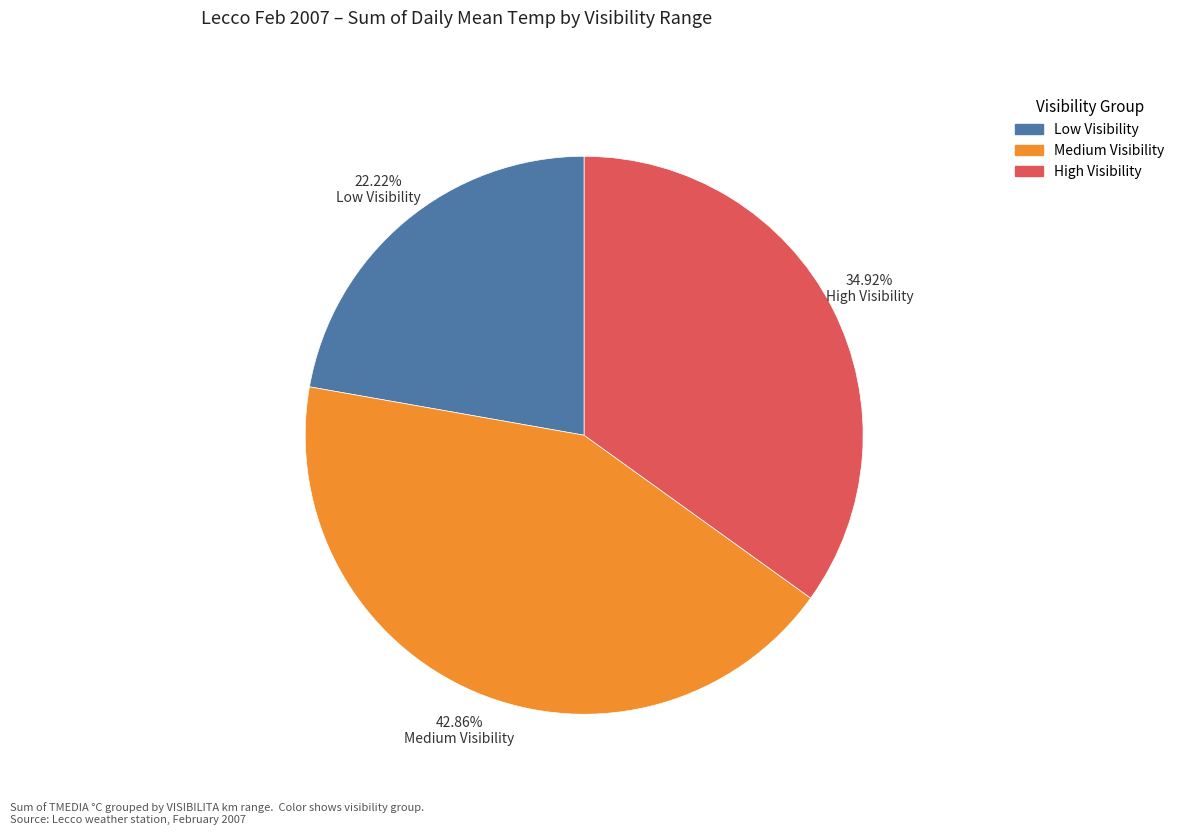

To the nearest percent, what is the average slice percentage?

33%